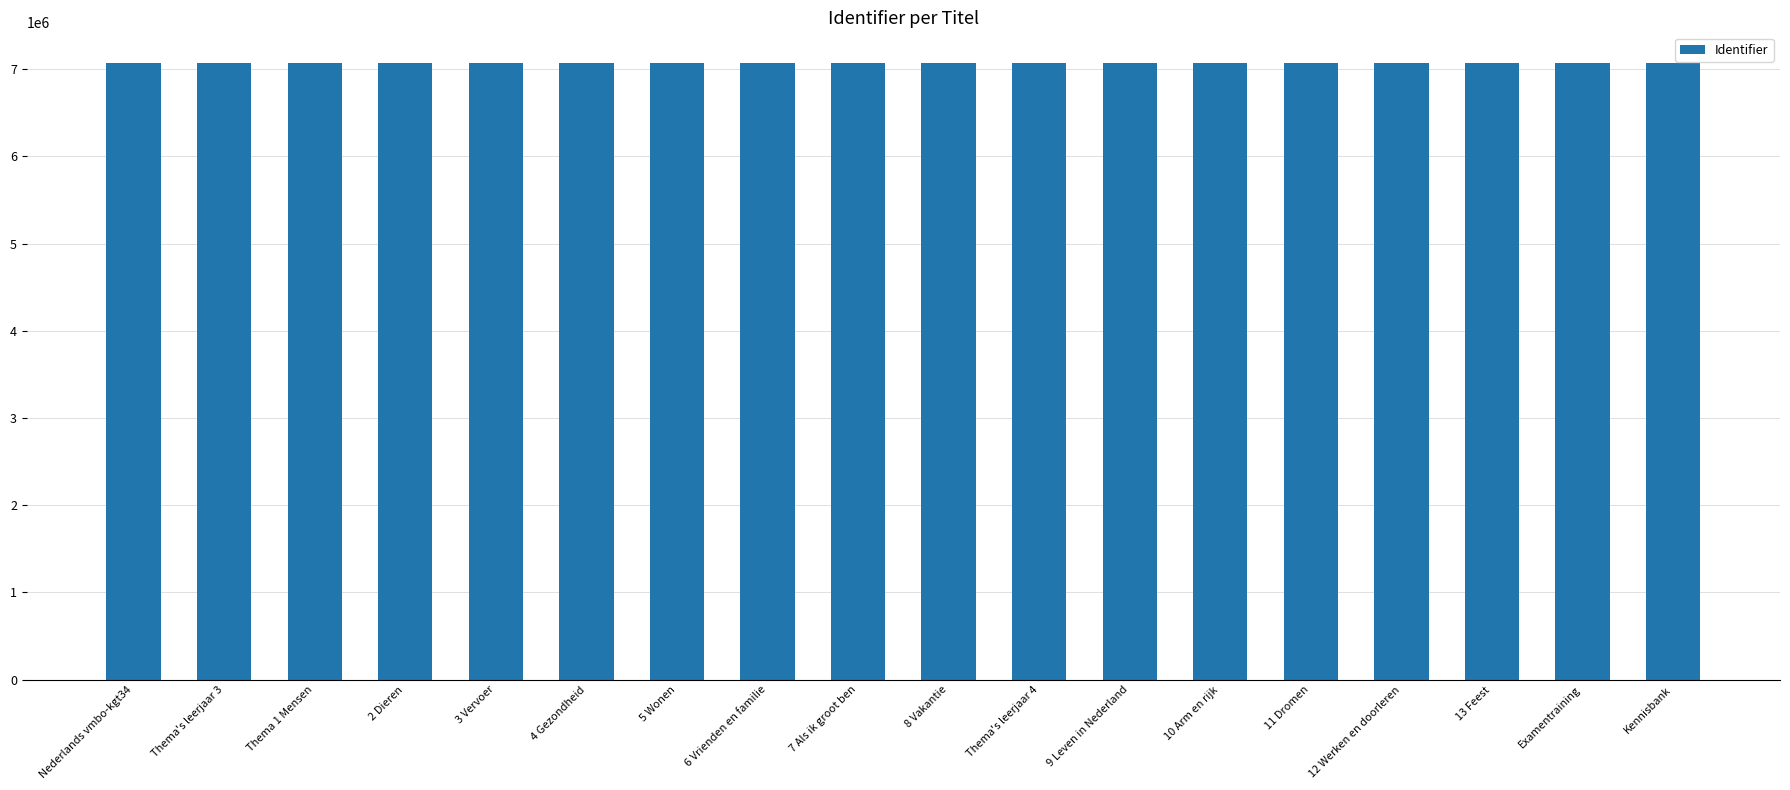

What is the label of the 6th bar from the right?

10 Arm en rijk